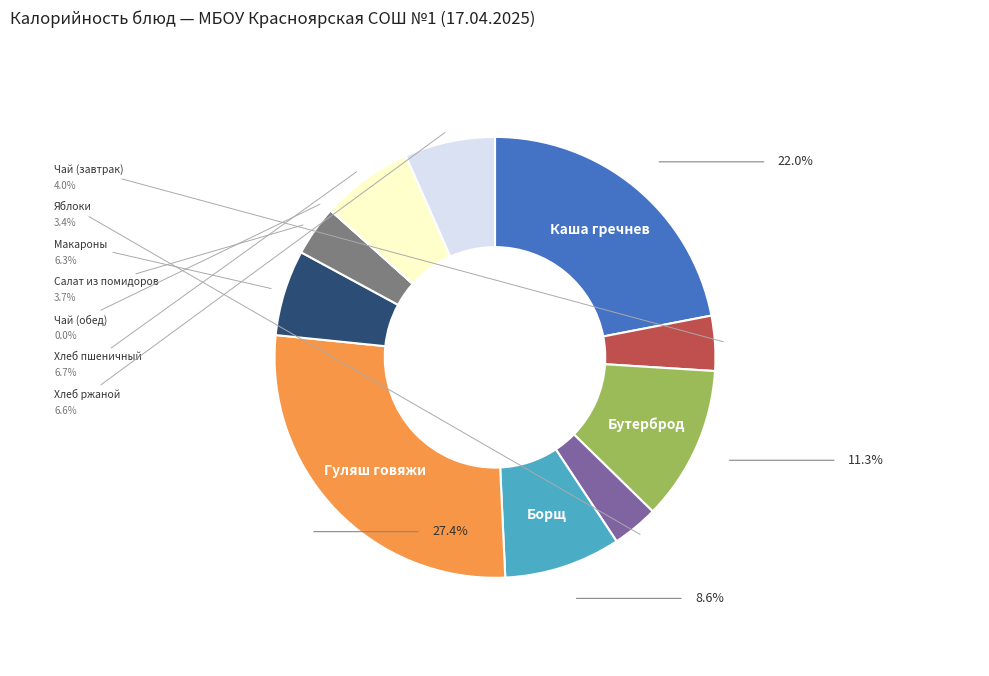

Is there any slice that represents more than half of the pie?

No